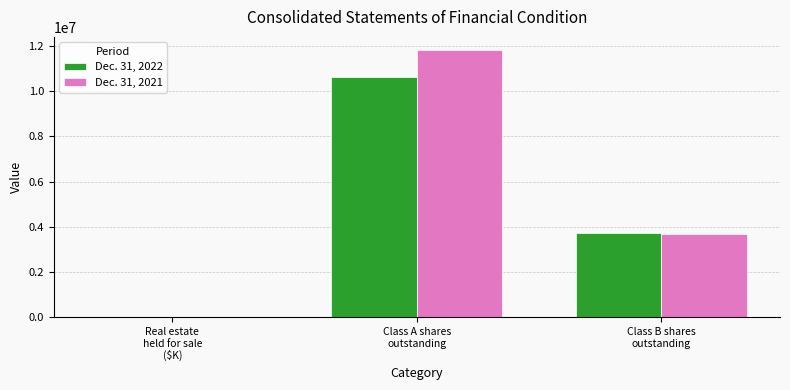

At which category is the sum across all series the highest?

Class A shares
outstanding